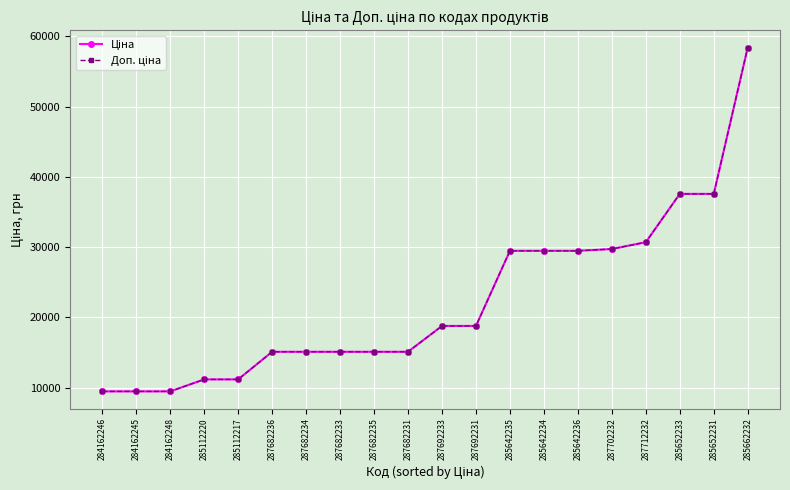

Is the value of Доп. ціна at 285112217 greater than the value of Ціна at 285642236?

No